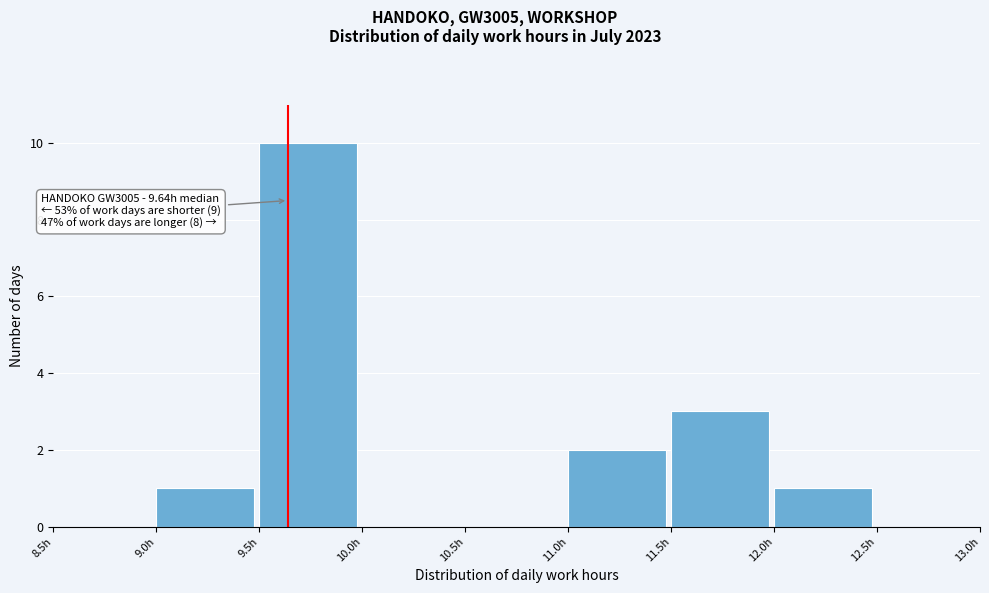

Over which range of the x-axis is the bar tallest?

9.5 to 10.0